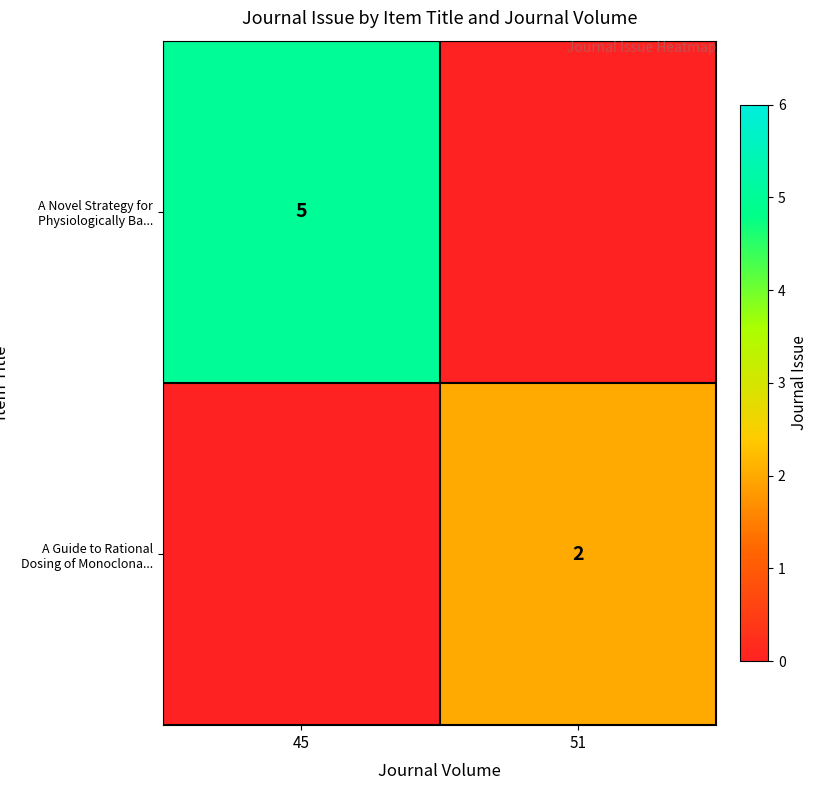

List the labels in order of row_0 value, largest first.

45, 51